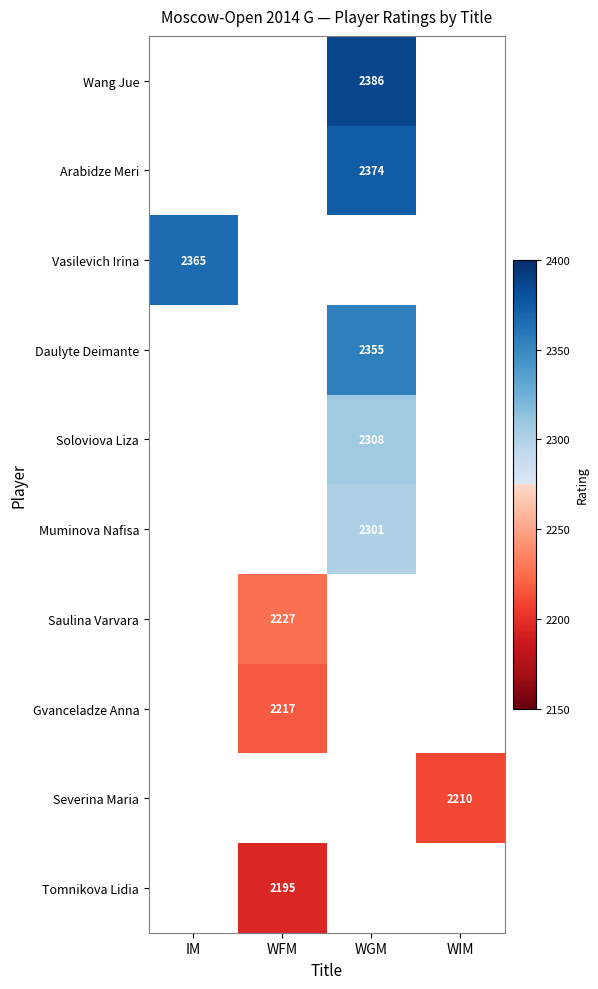

True or false: Arabidze Meri has a value of 3489 at WGM.

False